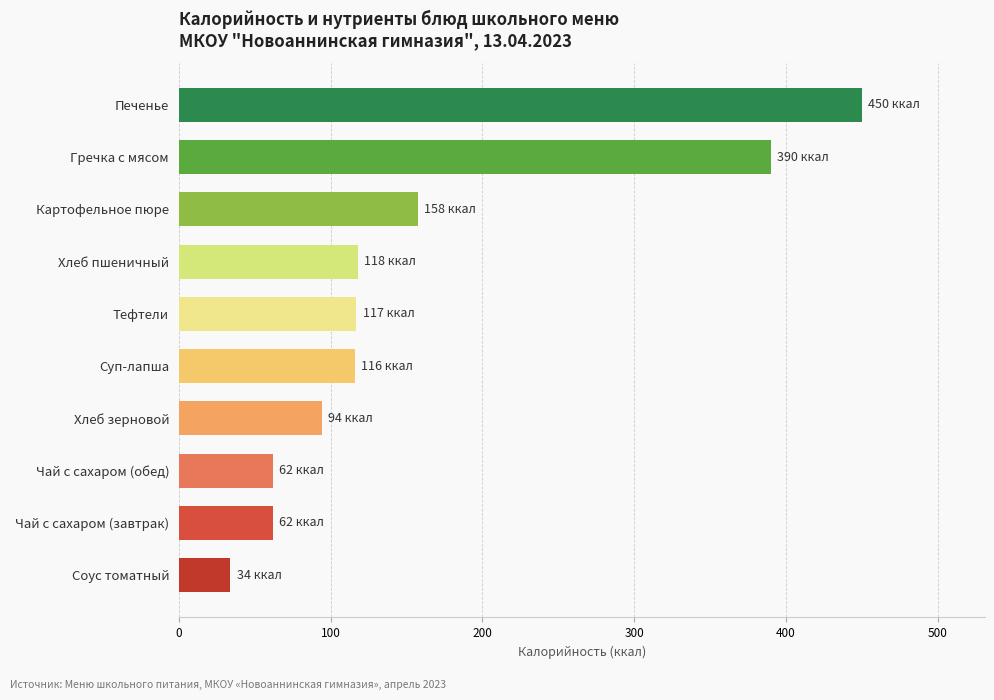

At which category does the chart reach its peak across all series?

Печенье